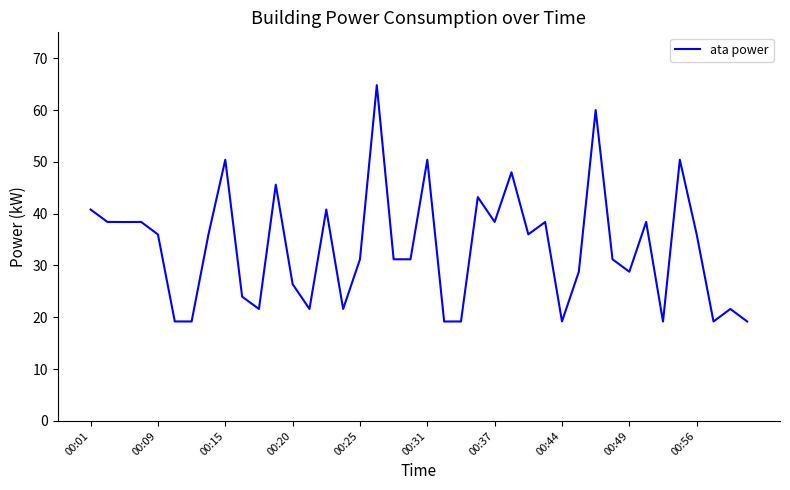

What is the minimum value shown in the chart?

19.2